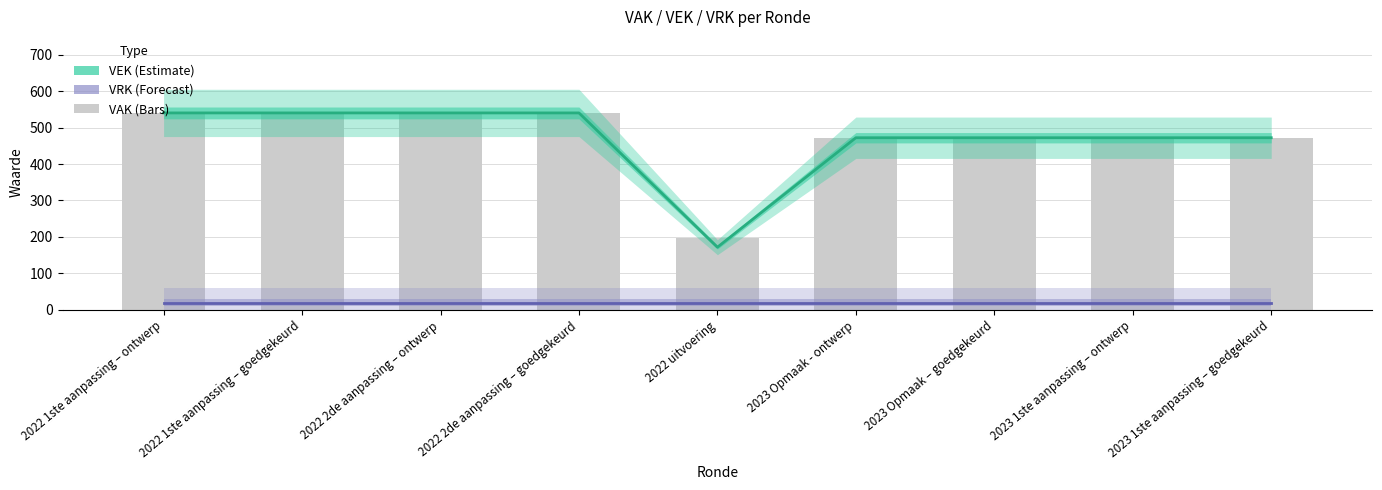

How many data points in VEK (Estimate) are above 472?

4